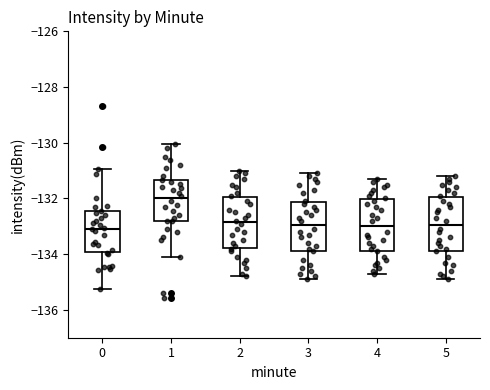

Where is the upper edge of the box at x = 1 on the y-axis? The values are not printed on the chart, so give them approximately, as read against the axis.

-131.4